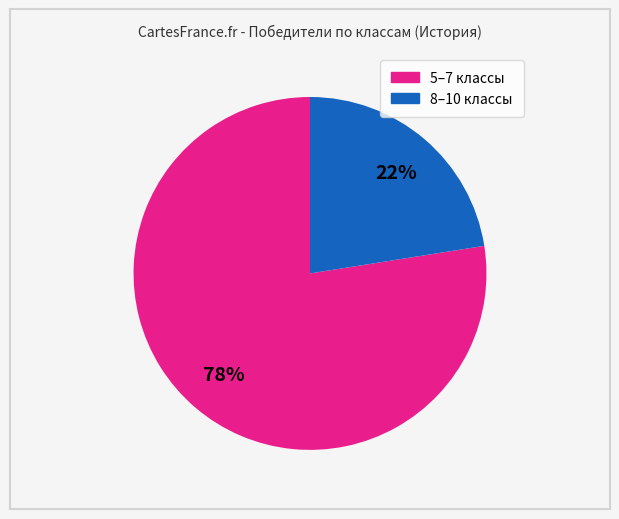

Count the number of slices in the pie.

2